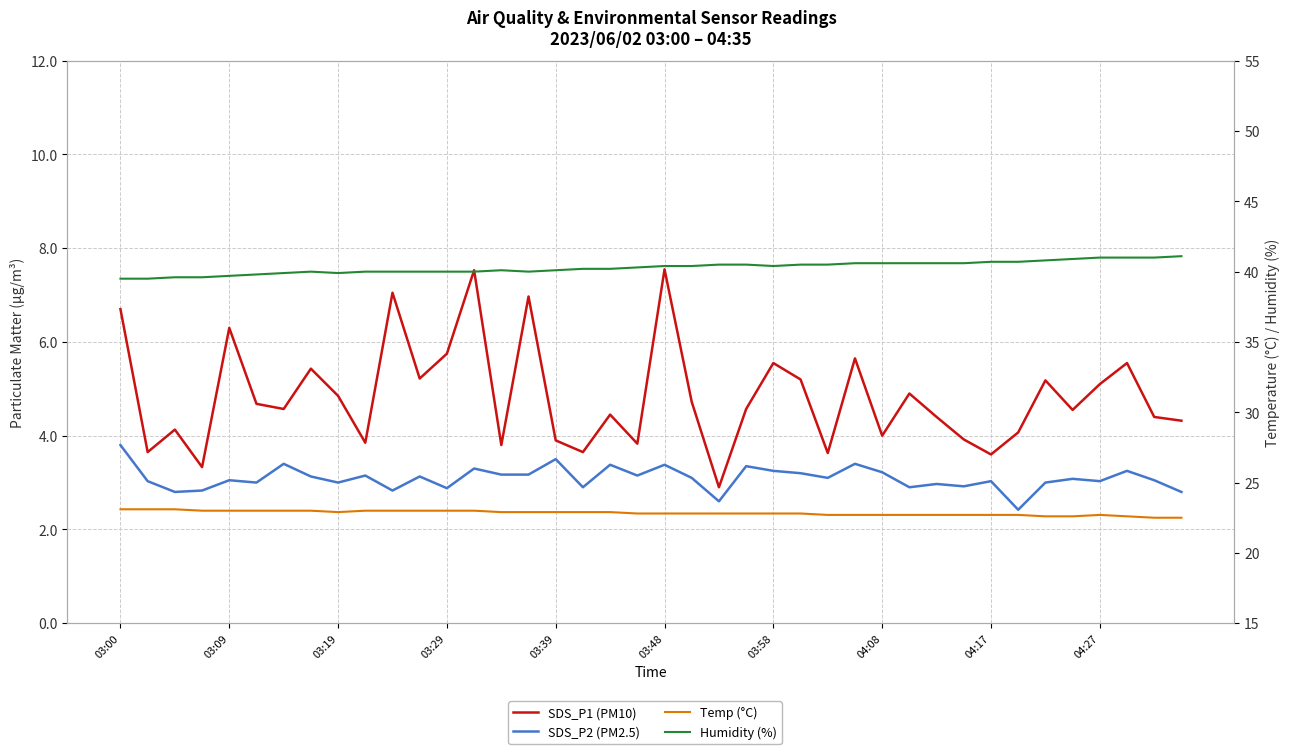

What is the minimum value for SDS_P1 (PM10)?

2.9